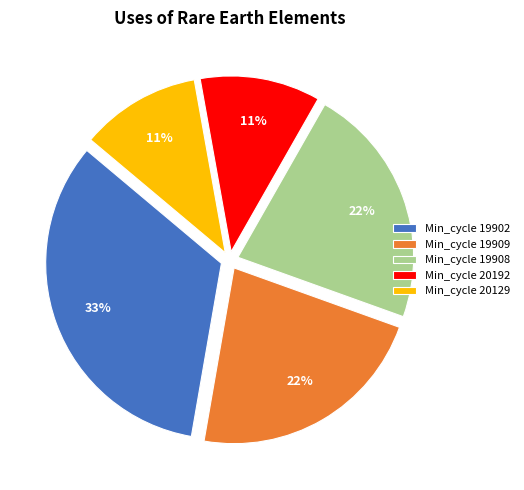

To the nearest percent, what portion does Min_cycle 20129 represent?

11%